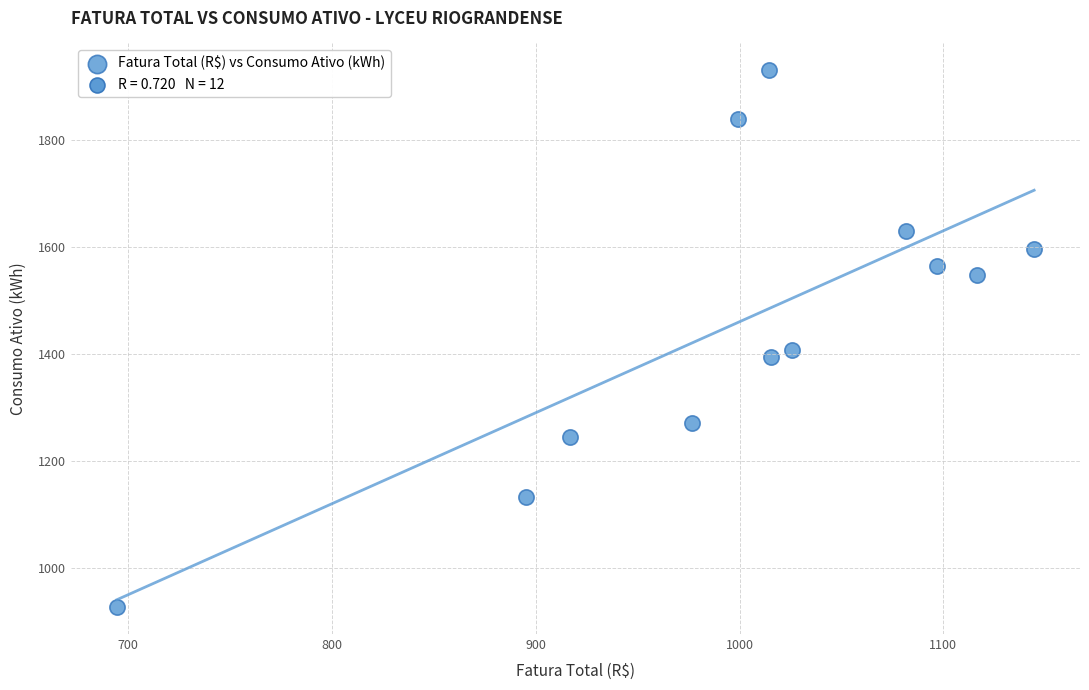

What Y value in the scatter plot is closest to 1428?

1408